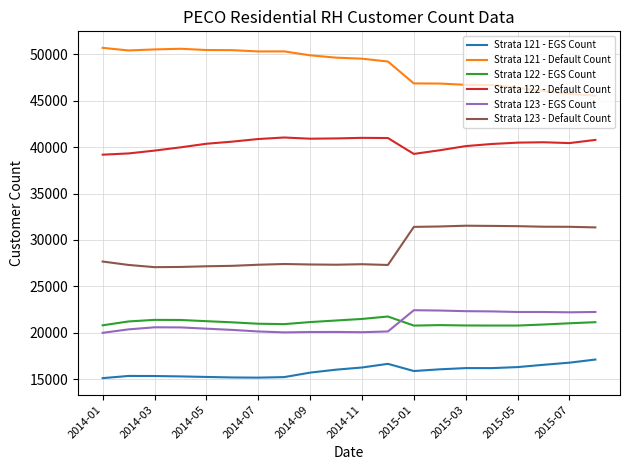

True or false: Strata 123 - Default Count and Strata 121 - Default Count intersect in this chart.

False